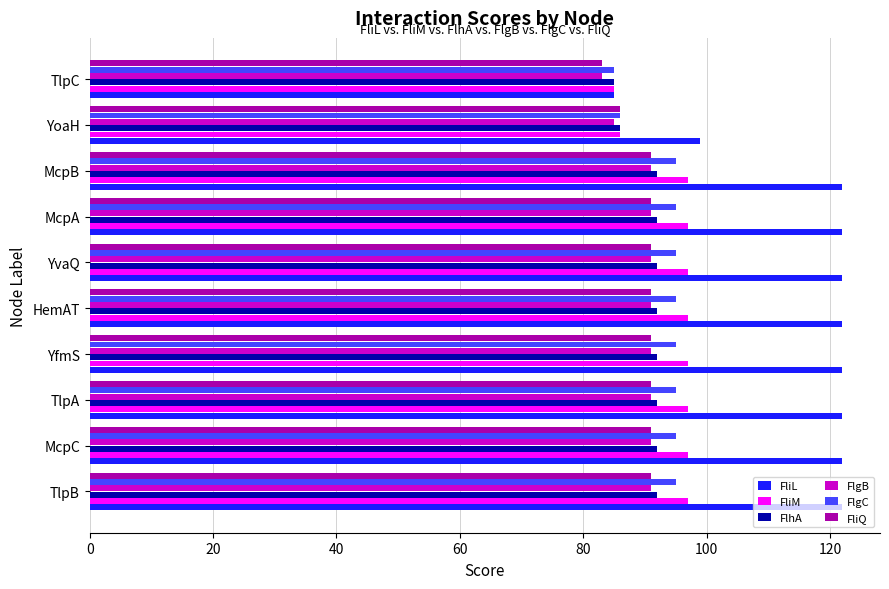

What is the average value of the FlhA series?

91